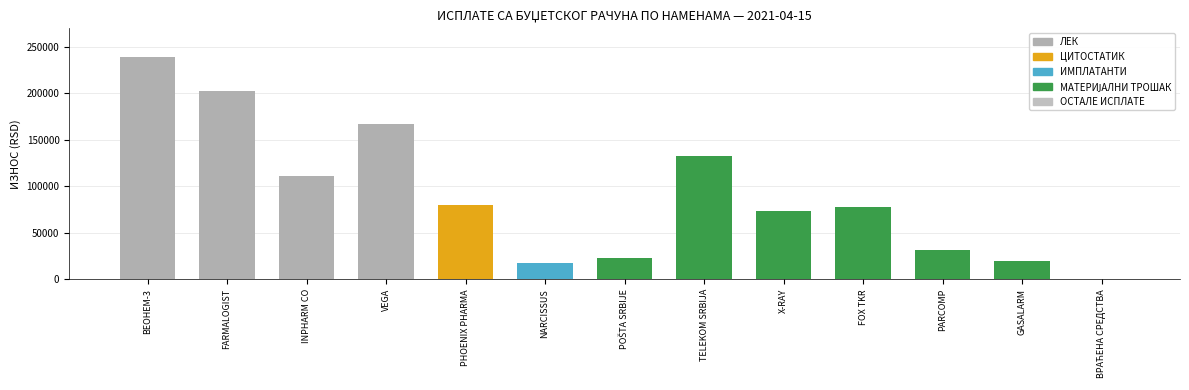

What is the sum of the values at PHOENIX PHARMA and VEGA?

247399.9